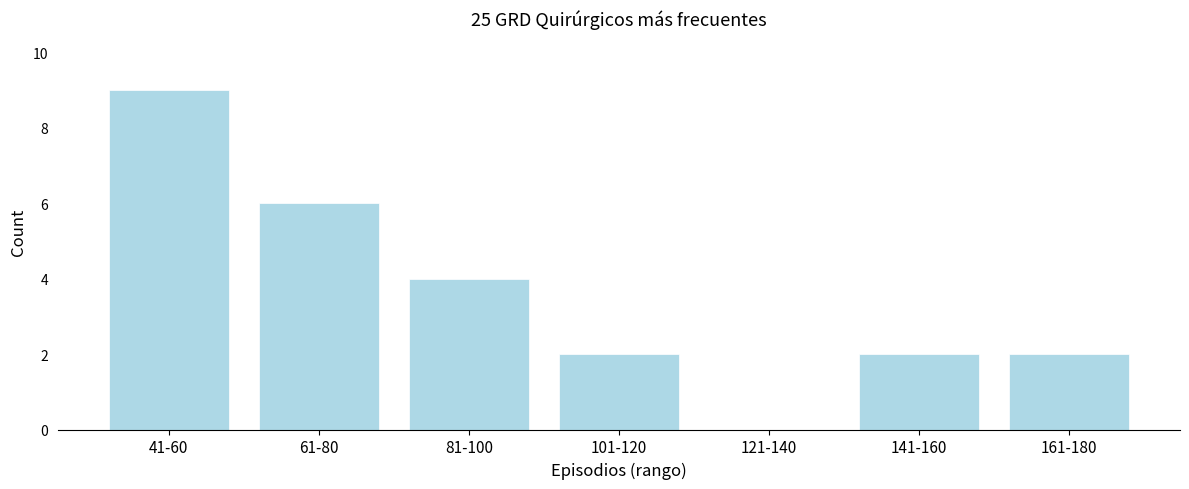

Reading left to right, list all the values displayed in this chart.

41-60=9	61-80=6	81-100=4	101-120=2	121-140=0	141-160=2	161-180=2